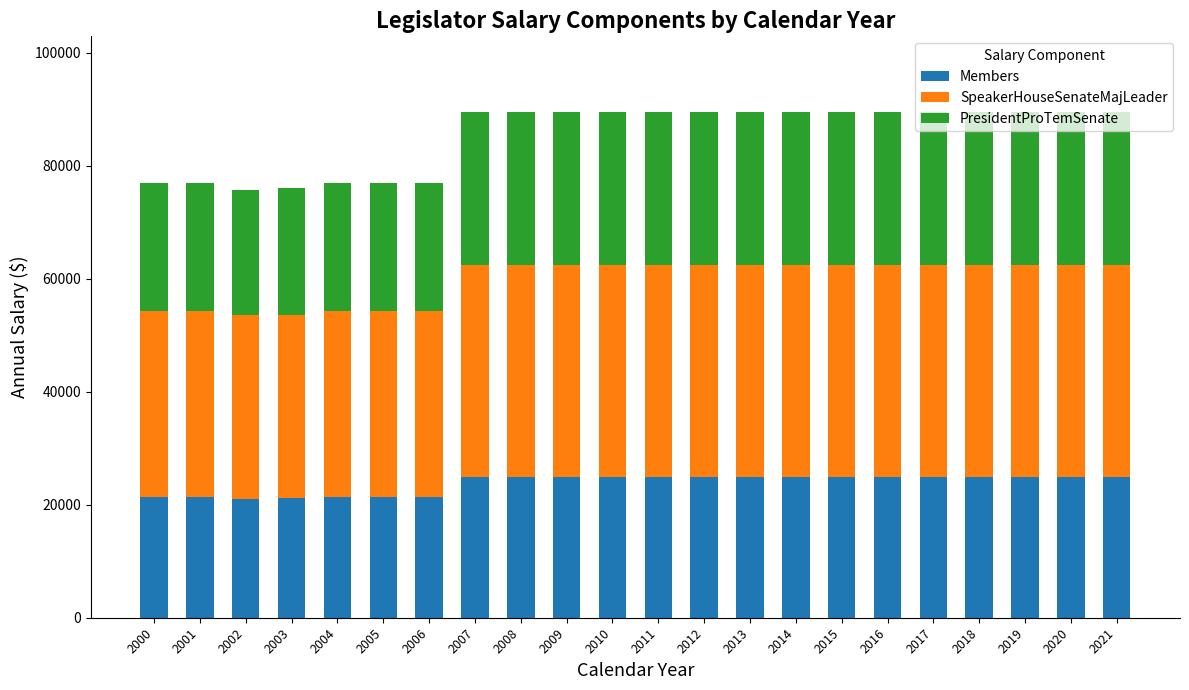

What is the highest value of the Members series?

25000